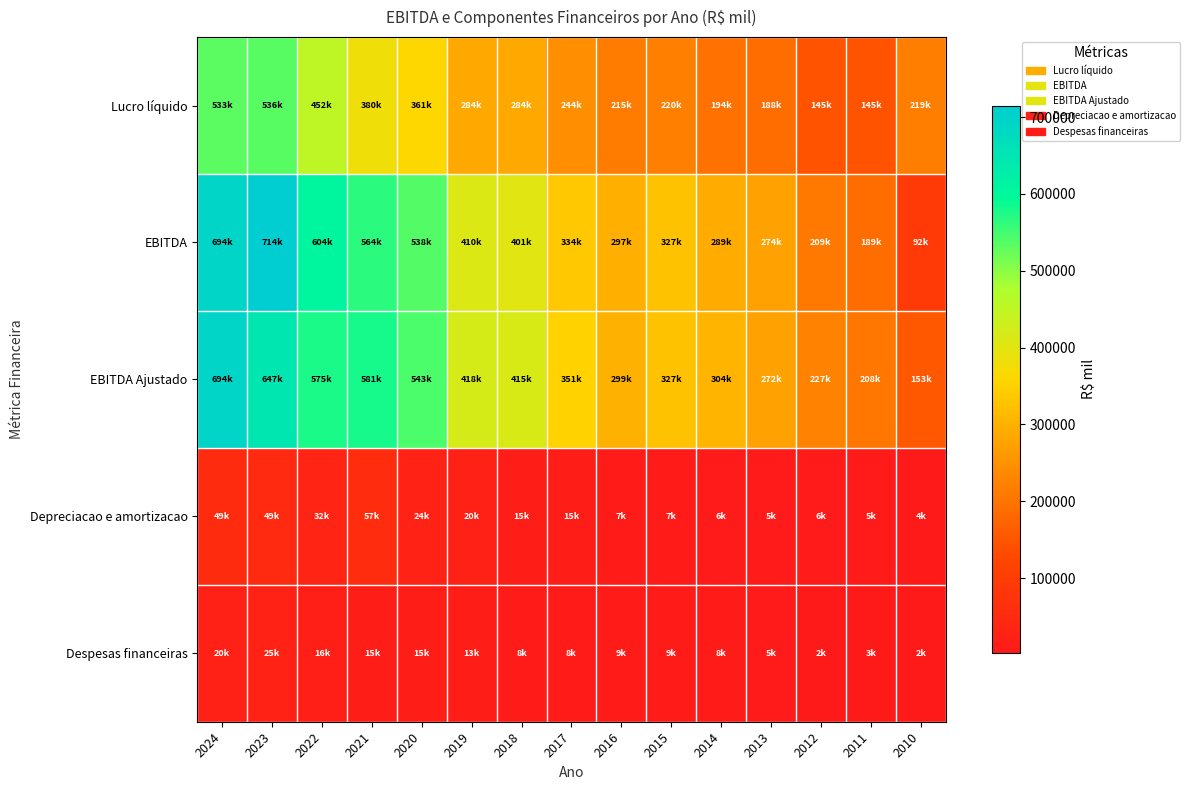

What is the smallest value displayed?

2130